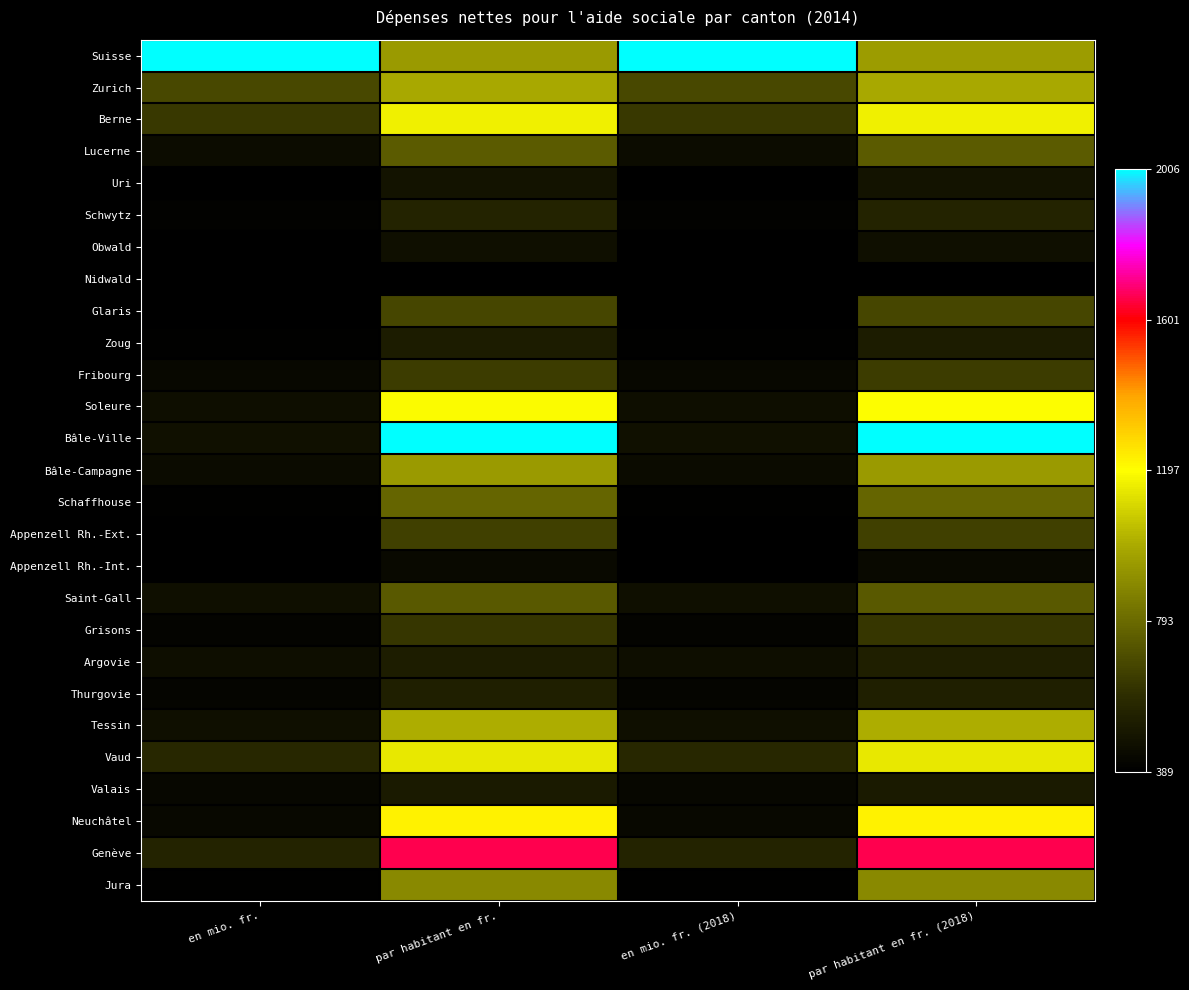

At par habitant en fr. (2018), list the series in order from largest to smallest.

Bâle-Ville, Genève, Neuchâtel, Soleure, Berne, Vaud, Tessin, Zurich, Suisse, Bâle-Campagne, Jura, Schaffhouse, Lucerne, Saint-Gall, Glaris, Appenzell Rh.-Ext., Fribourg, Grisons, Schwytz, Thurgovie, Argovie, Zoug, Valais, Uri, Obwald, Appenzell Rh.-Int., Nidwald